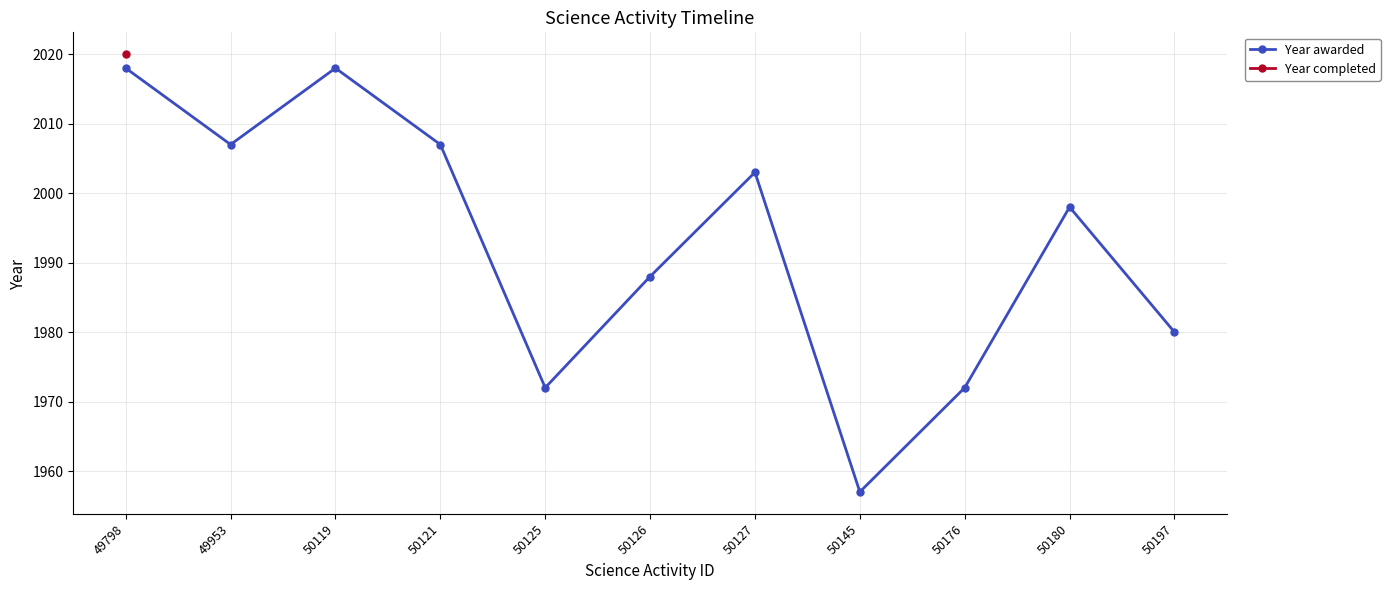

Which has a higher value, 50180 or 50127?

50127